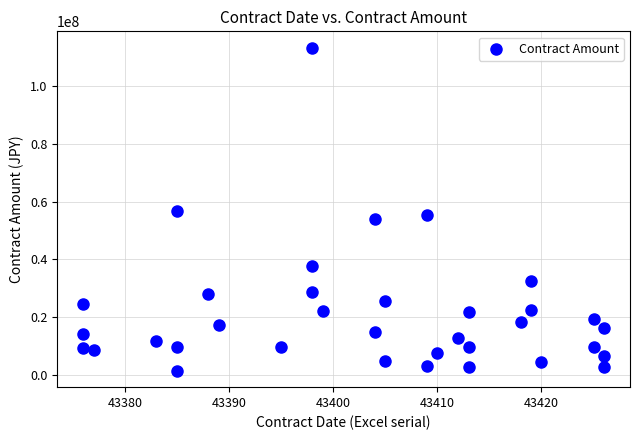

What is the range of X values (max minus min)?

50